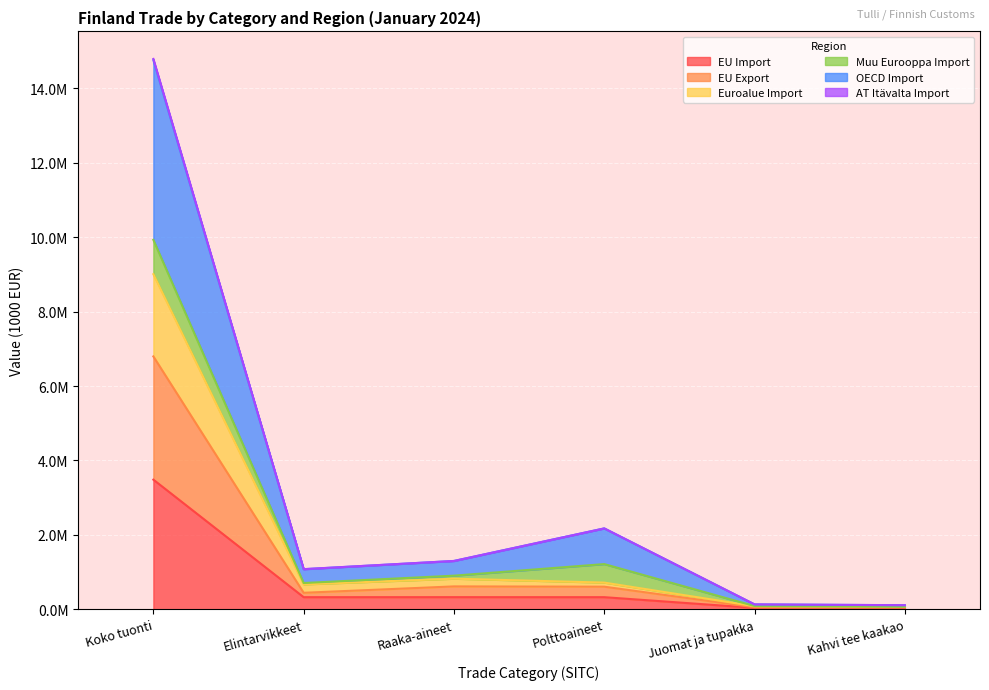

What position from the left is Koko tuonti?

1